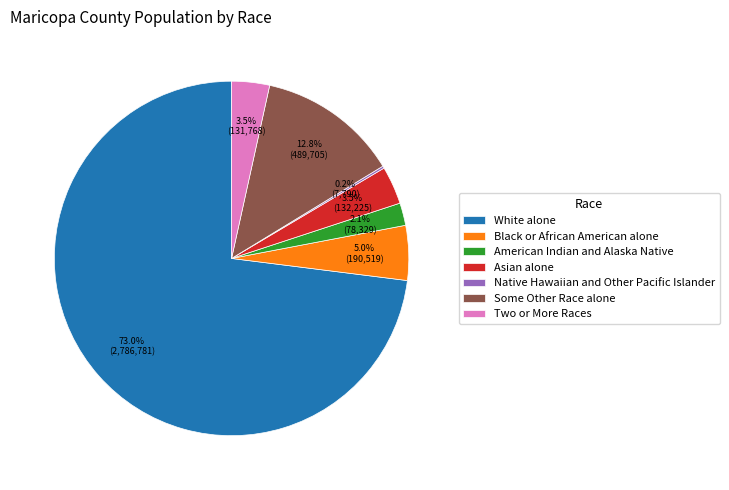

Does White alone account for over 50% of the chart?

Yes